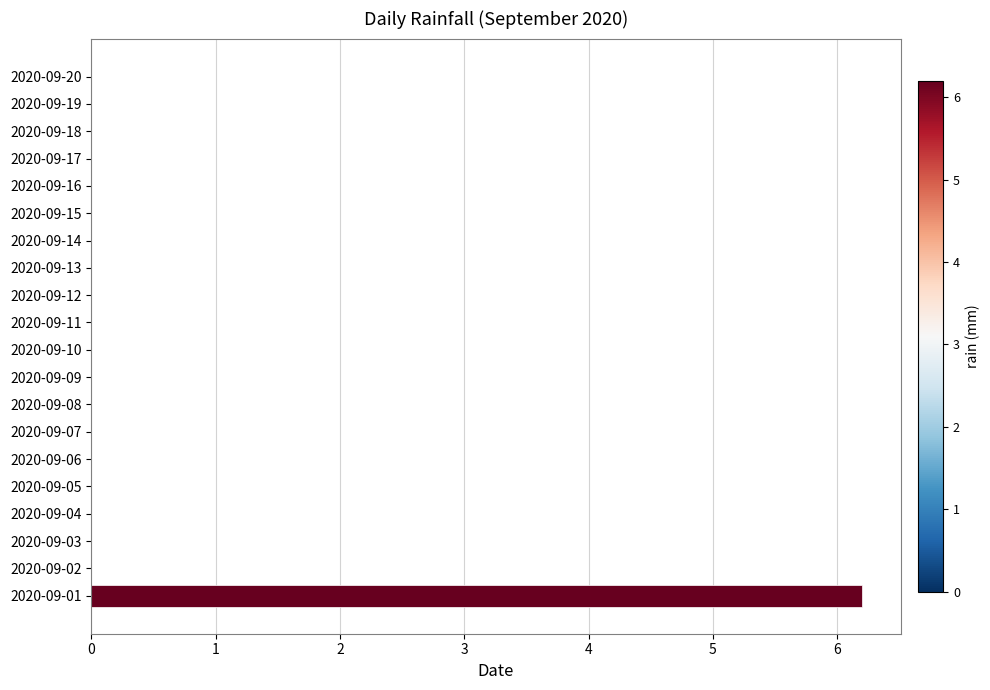

Reading bottom to top, transcribe all the data shown in this chart.

2020-09-01=6.2	2020-09-02=0.0	2020-09-03=0.0	2020-09-04=0.0	2020-09-05=0.0	2020-09-06=0.0	2020-09-07=0.0	2020-09-08=0.0	2020-09-09=0.0	2020-09-10=0.0	2020-09-11=0.0	2020-09-12=0.0	2020-09-13=0.0	2020-09-14=0.0	2020-09-15=0.0	2020-09-16=0.0	2020-09-17=0.0	2020-09-18=0.0	2020-09-19=0.0	2020-09-20=0.0